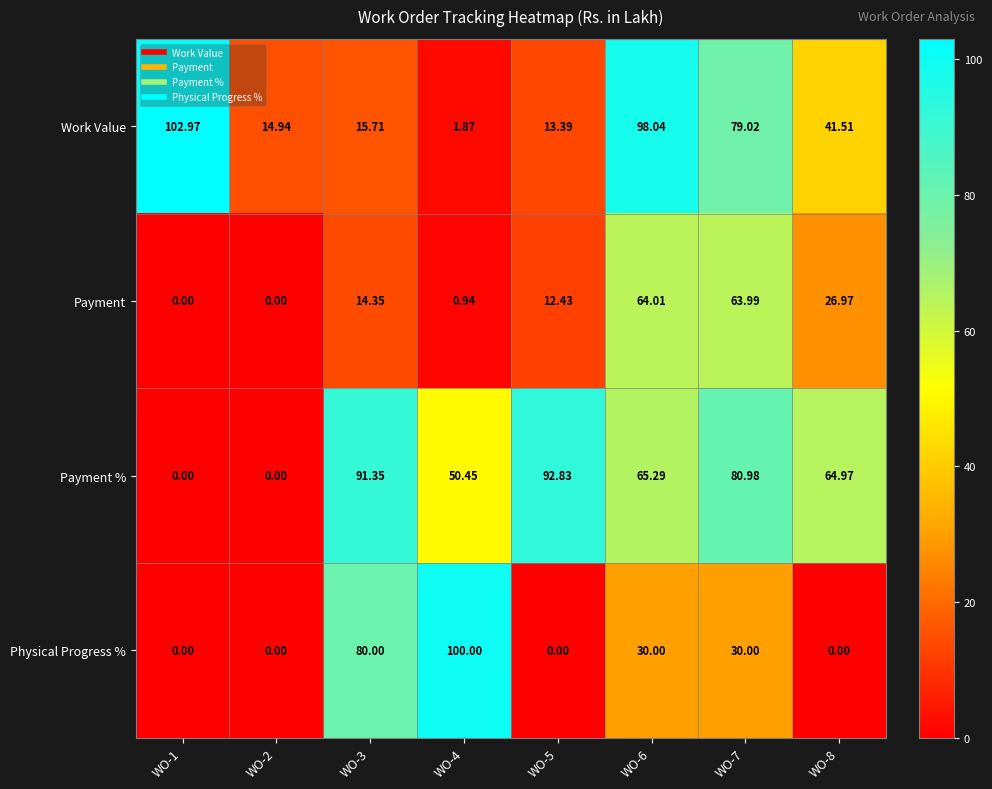

At WO-6, list the series in order from smallest to largest.

Physical Progress %, Payment, Payment %, Work Value